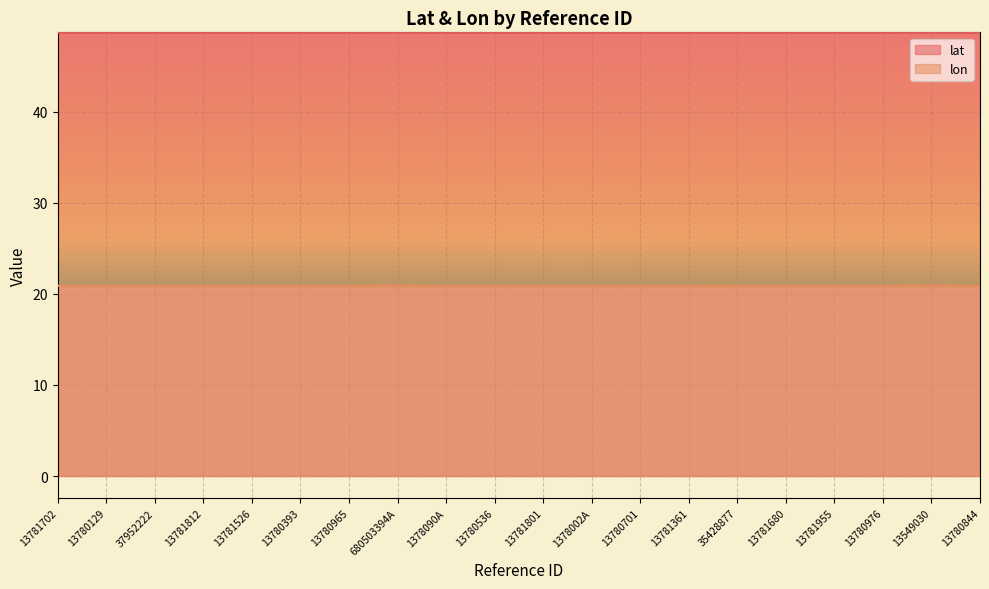

What are all the series names shown in the legend?

lat, lon